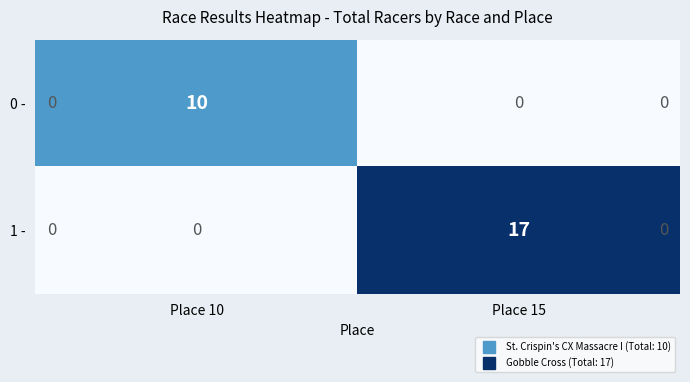

What value does the 1 - series have at Place 15, to the nearest 5?

15